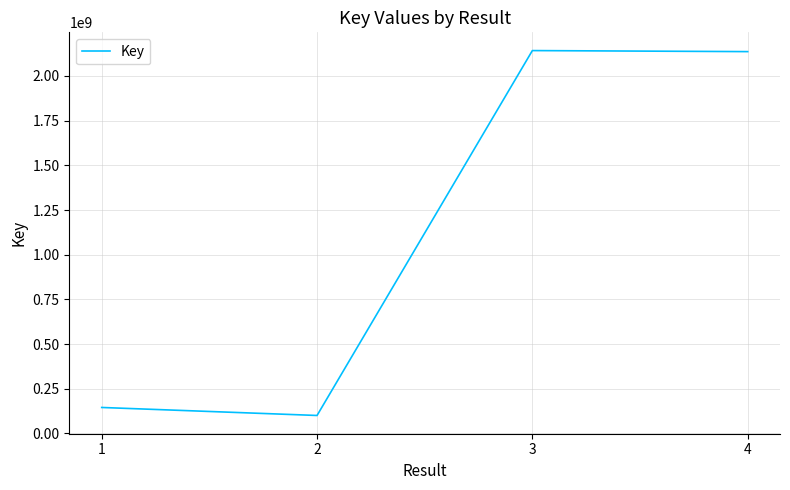

What is the smallest value displayed?

100479574